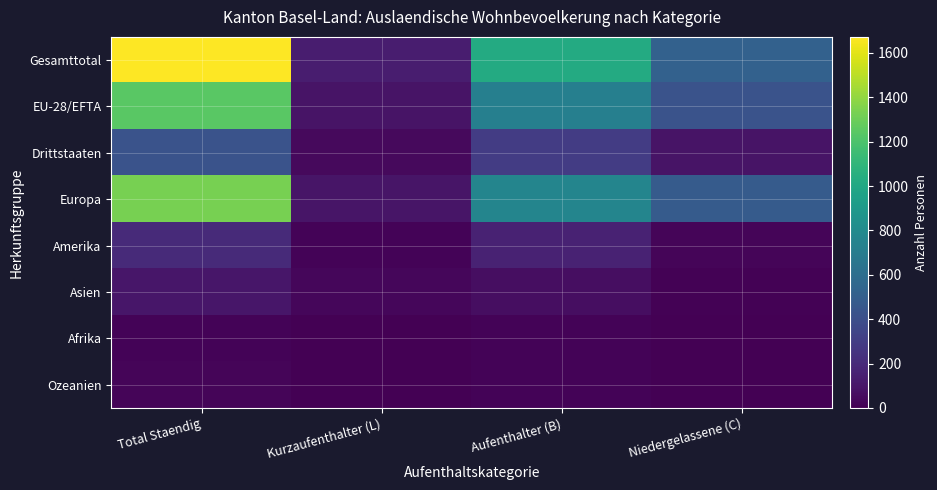

Between Total Staendig and Niedergelassene (C), which is larger?

Total Staendig